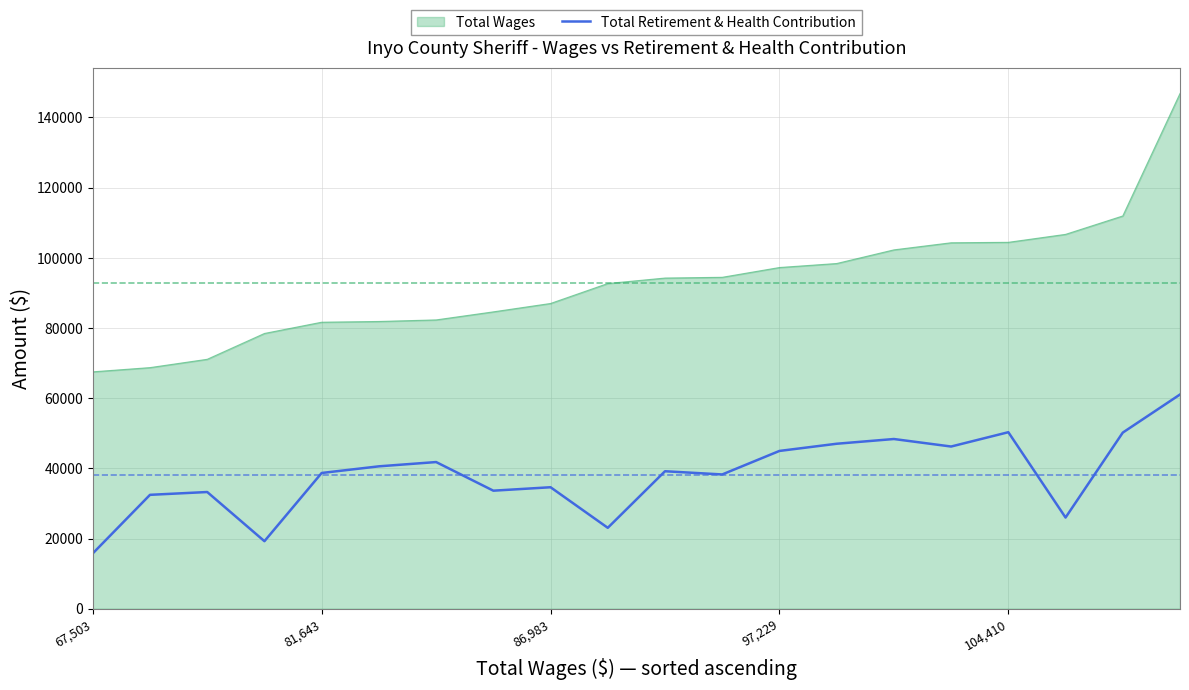

Count the number of data series in this chart.

2